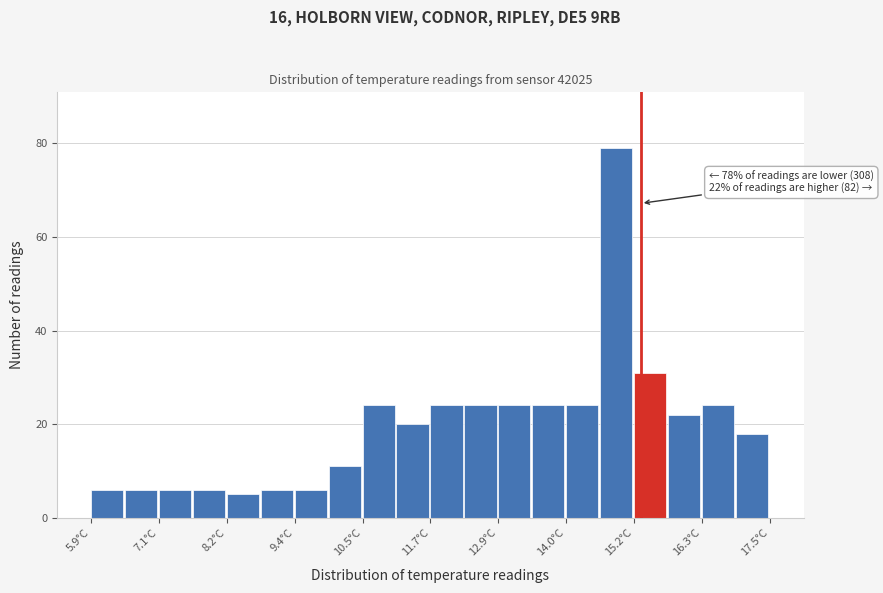

Read against the x-axis, roughly where is the centre of the tallest bar?

14.8